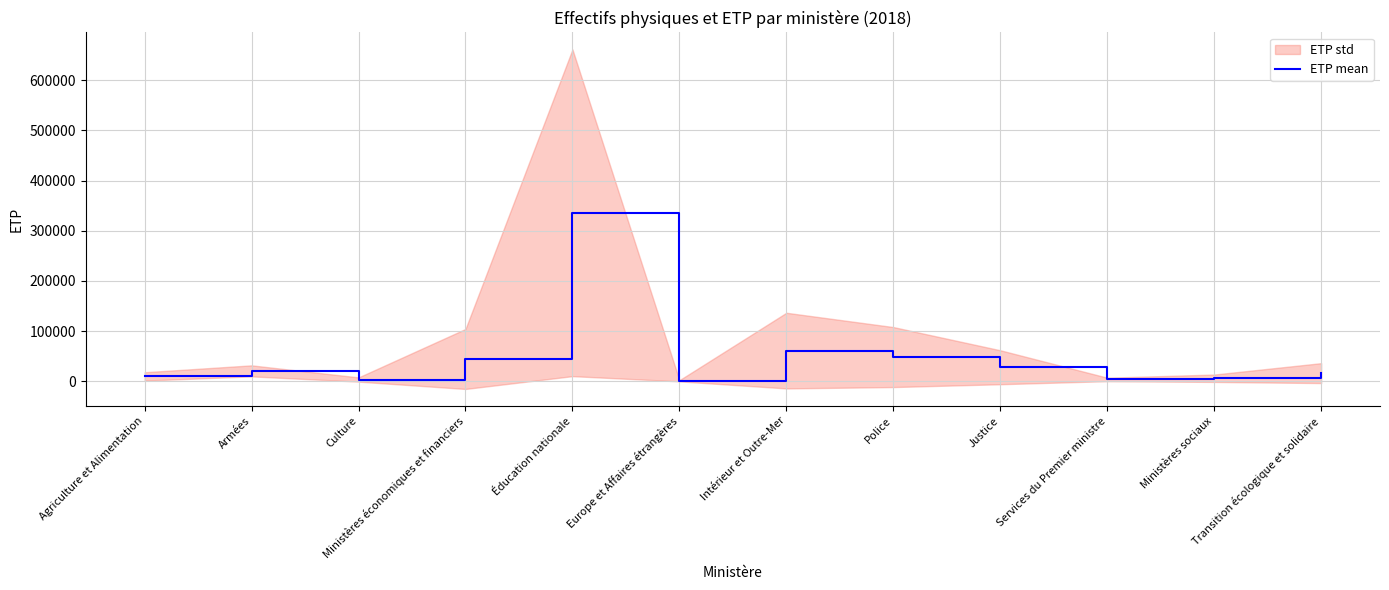

True or false: the data has more than 1 interior local peaks.

True